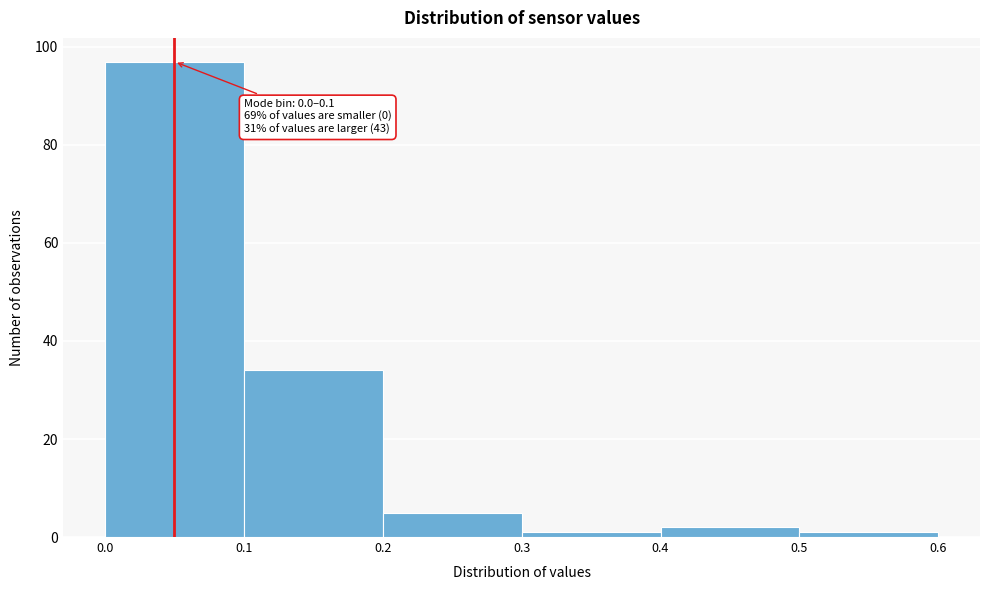

Which range on the x-axis has the tallest bar?

0.0 to 0.1